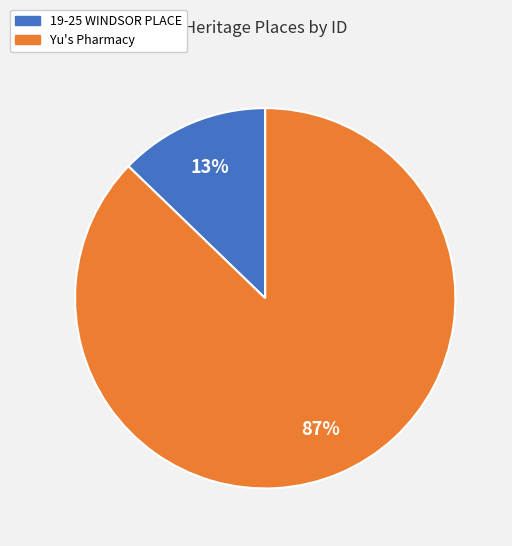

What percentage is the 19-25 WINDSOR PLACE slice, to the nearest percent?

13%